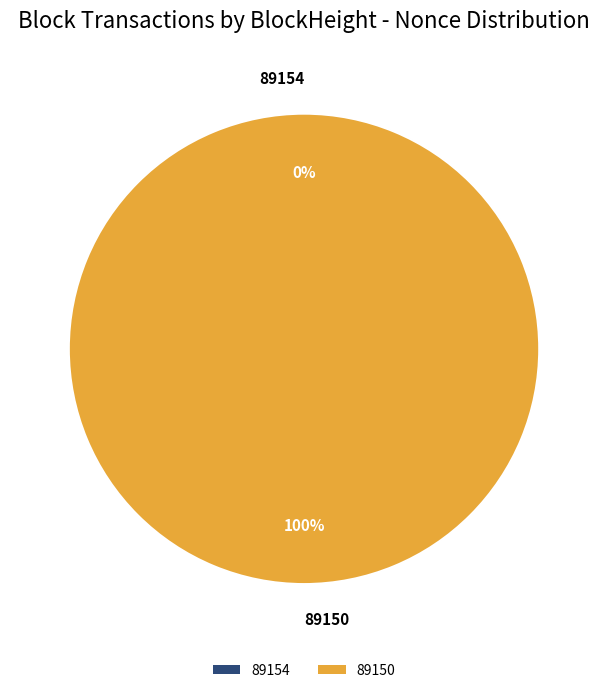

Is there a majority slice in this chart?

Yes